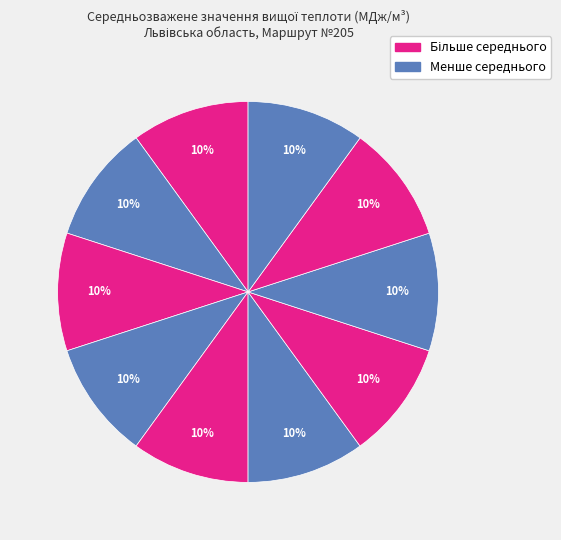

Is there any slice that represents more than half of the pie?

No